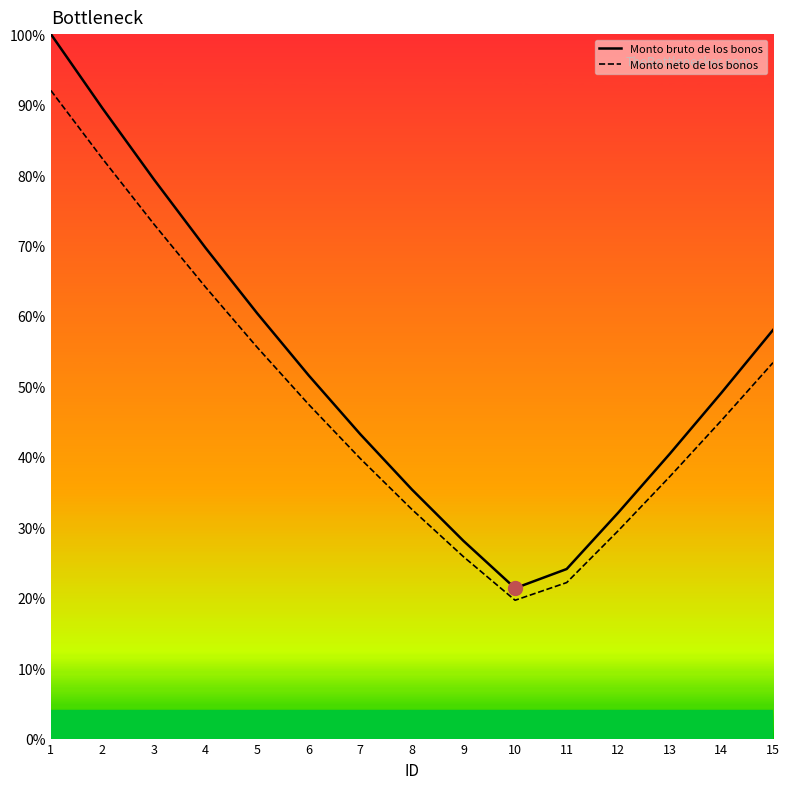

At which label does Monto bruto de los bonos first exceed 49?

1